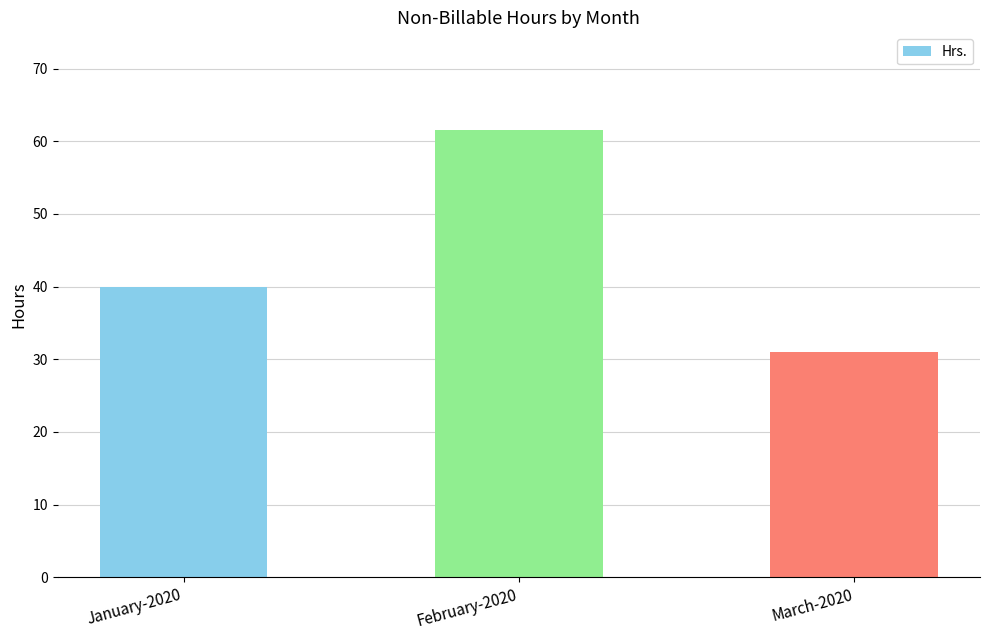

Does the chart contain stacked bars?

No